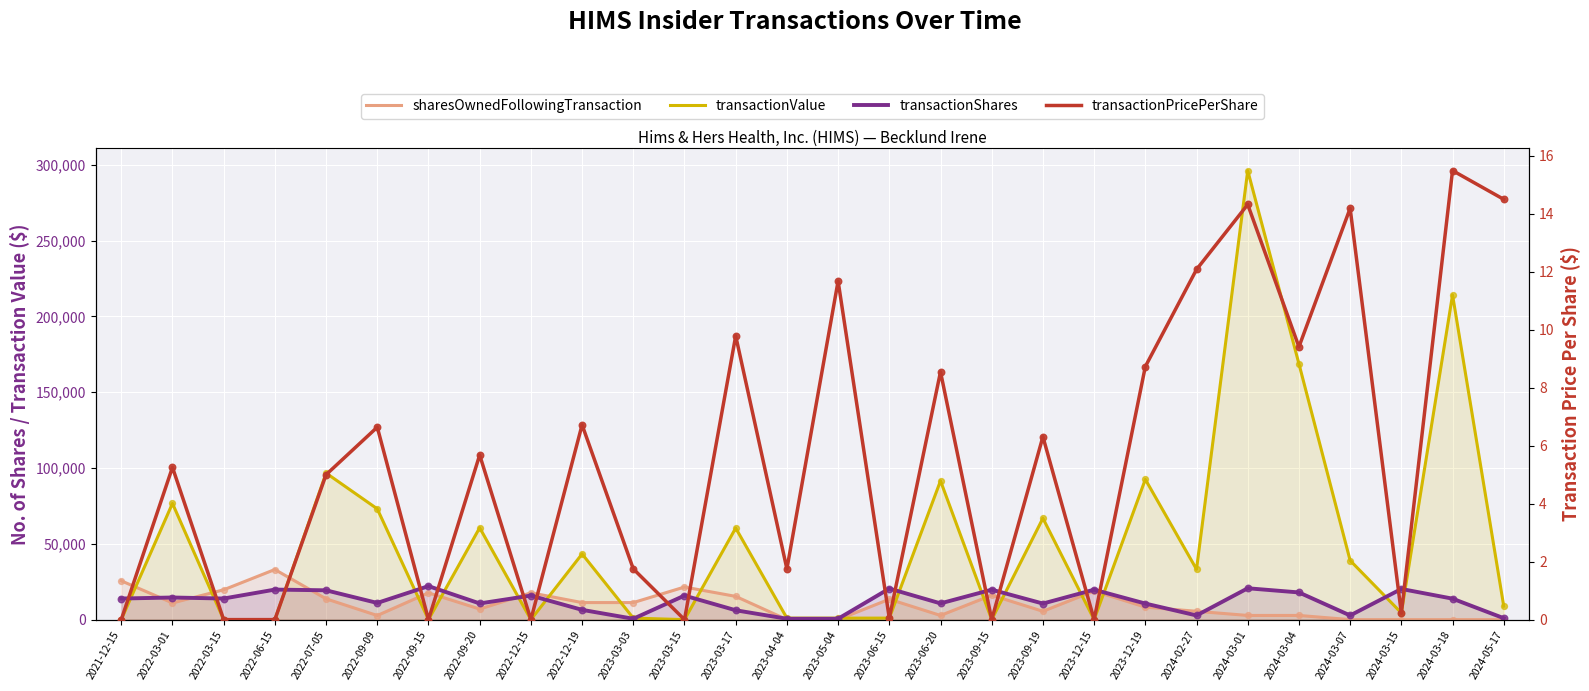

At which category is the sum across all series the highest?

2024-03-01